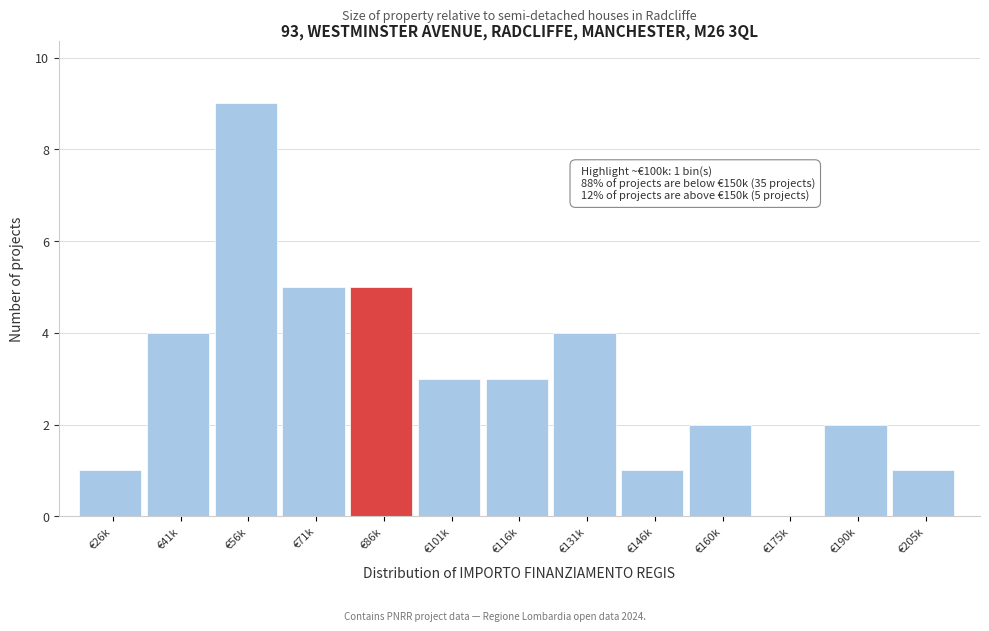

Reading right to left, transcribe all the data shown in this chart.

€205k=1	€190k=2	€175k=0	€160k=2	€146k=1	€131k=4	€116k=3	€101k=3	€86k=5	€71k=5	€56k=9	€41k=4	€26k=1